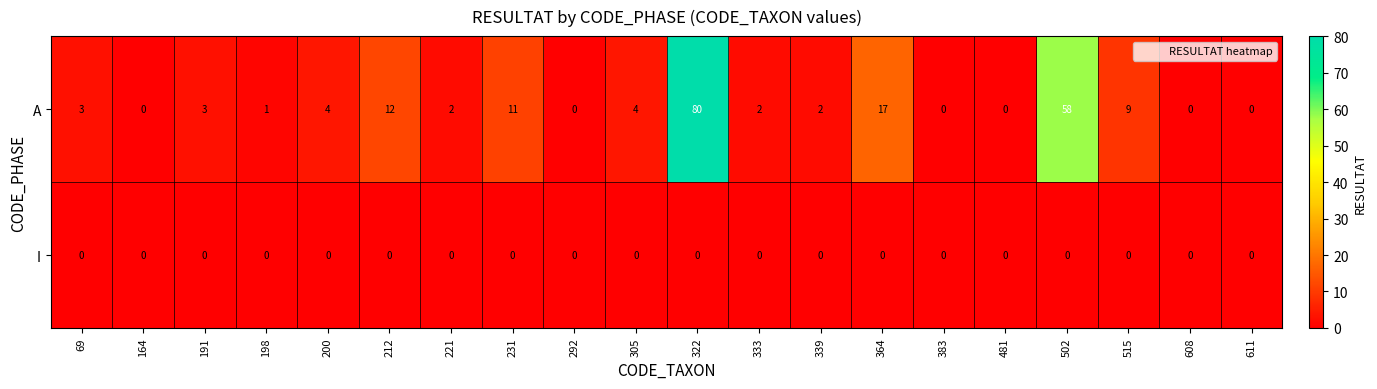

How many series are shown in this chart?

2